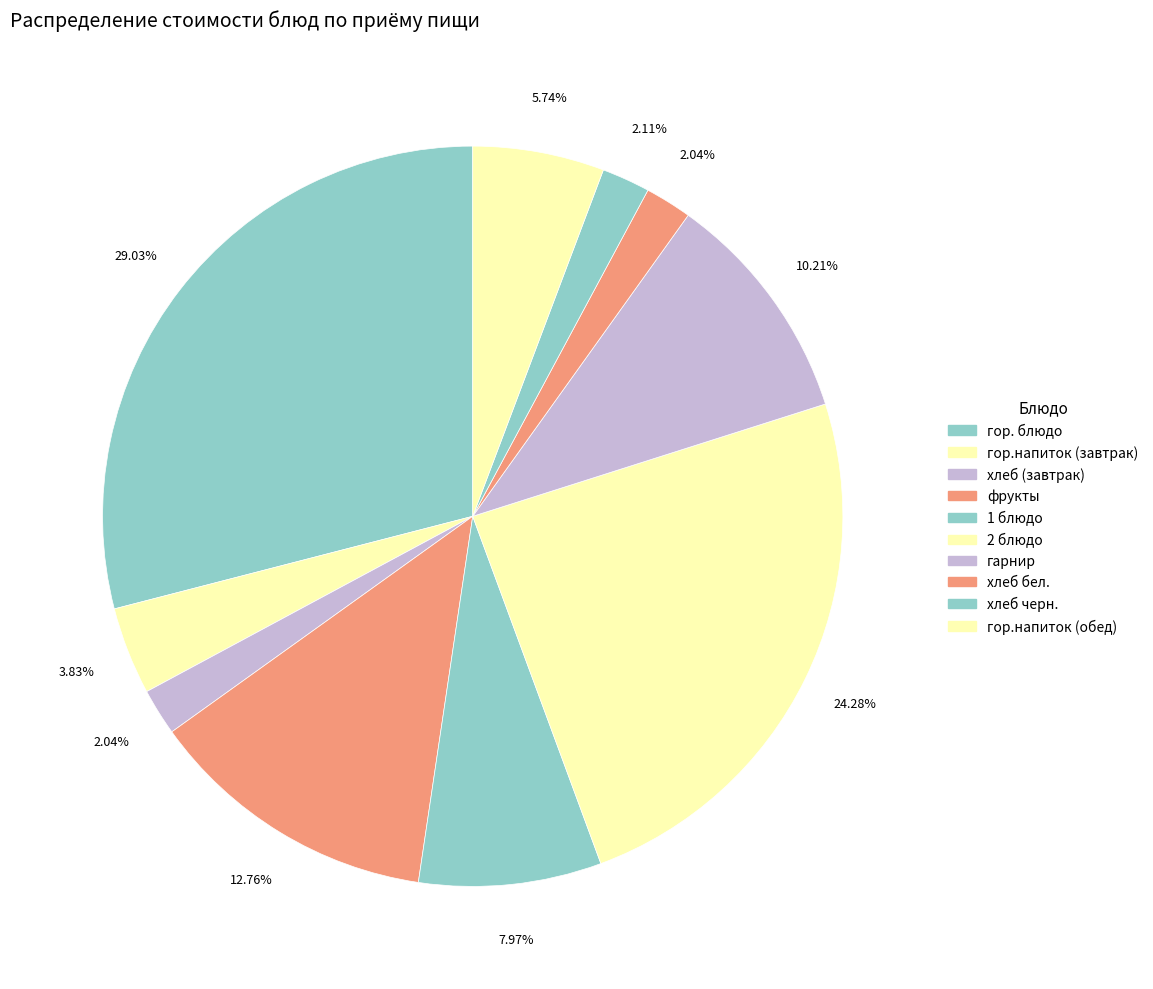

Between хлеб бел. and 2 блюдо, which is larger?

2 блюдо